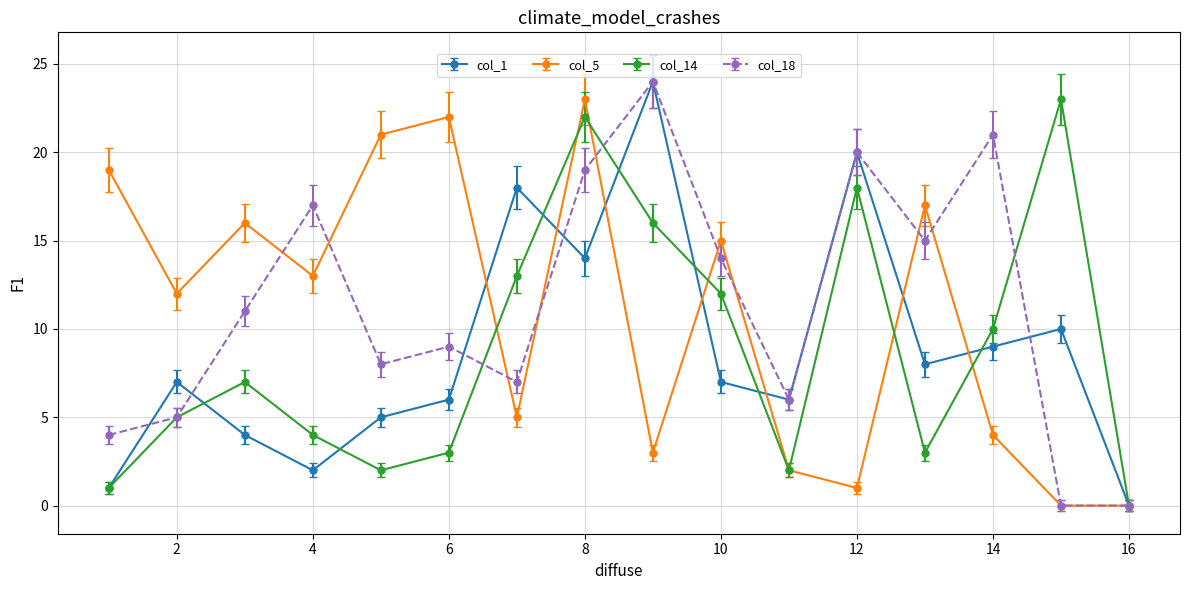

What is the maximum value shown in the chart?

24